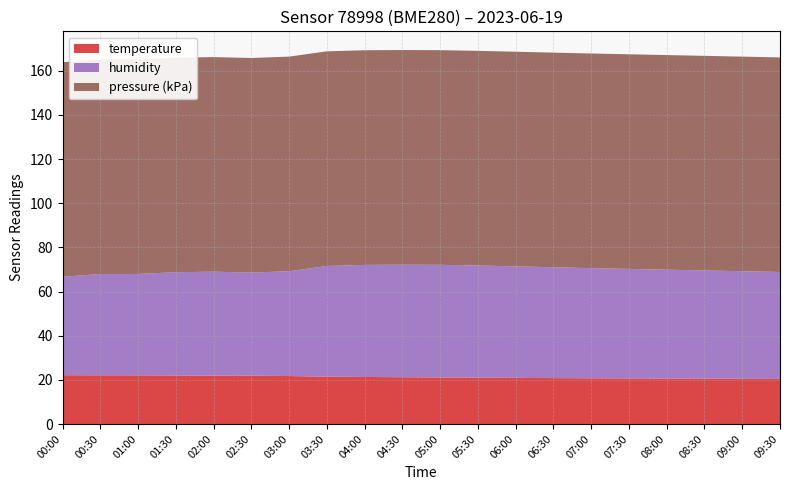

What is the highest value of the temperature series?

22.1